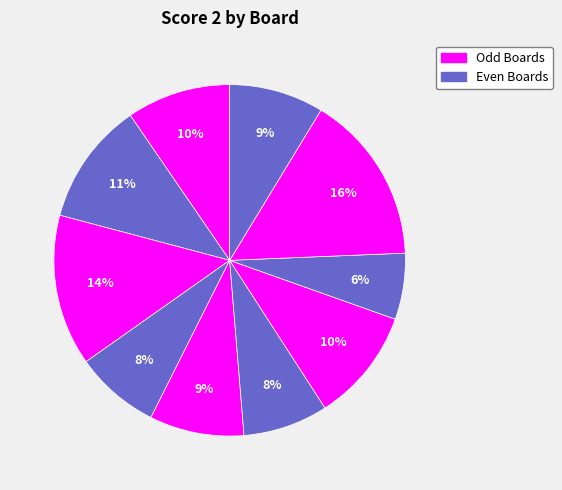

To the nearest percent, what is the average slice percentage?

10%